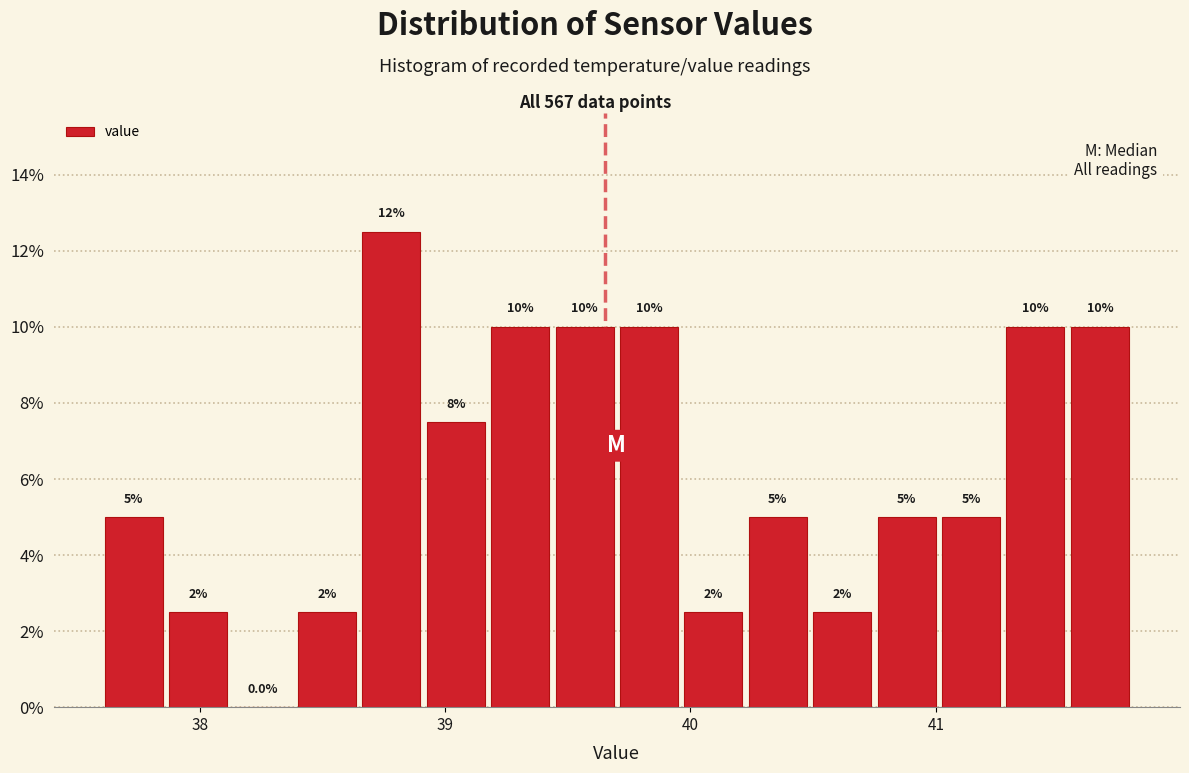

Read against the x-axis, roughly where is the centre of the tallest bar?

38.8